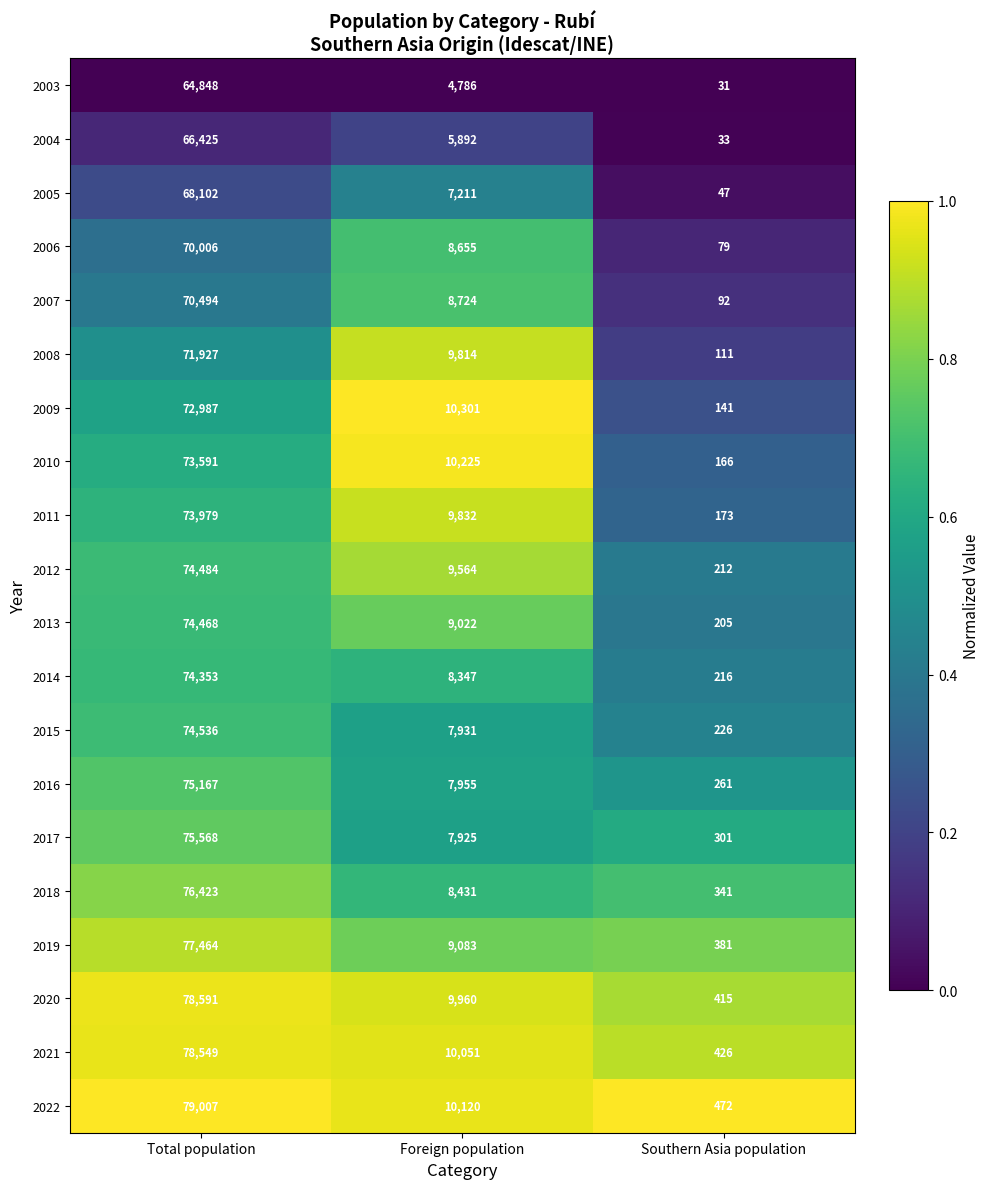

What is the sum of the 2012 values at Southern Asia population and Foreign population?

9776